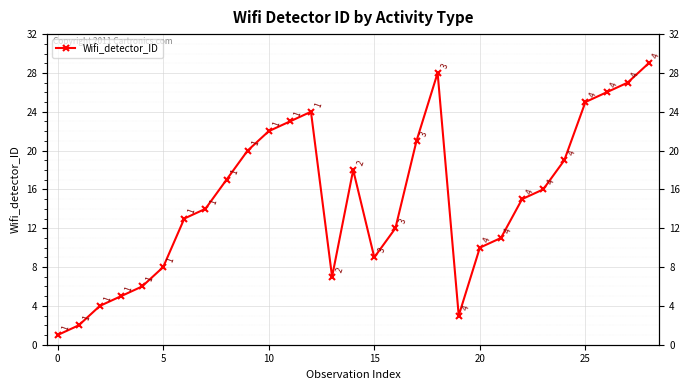

What value does the data have at 25, to the nearest 10?

20